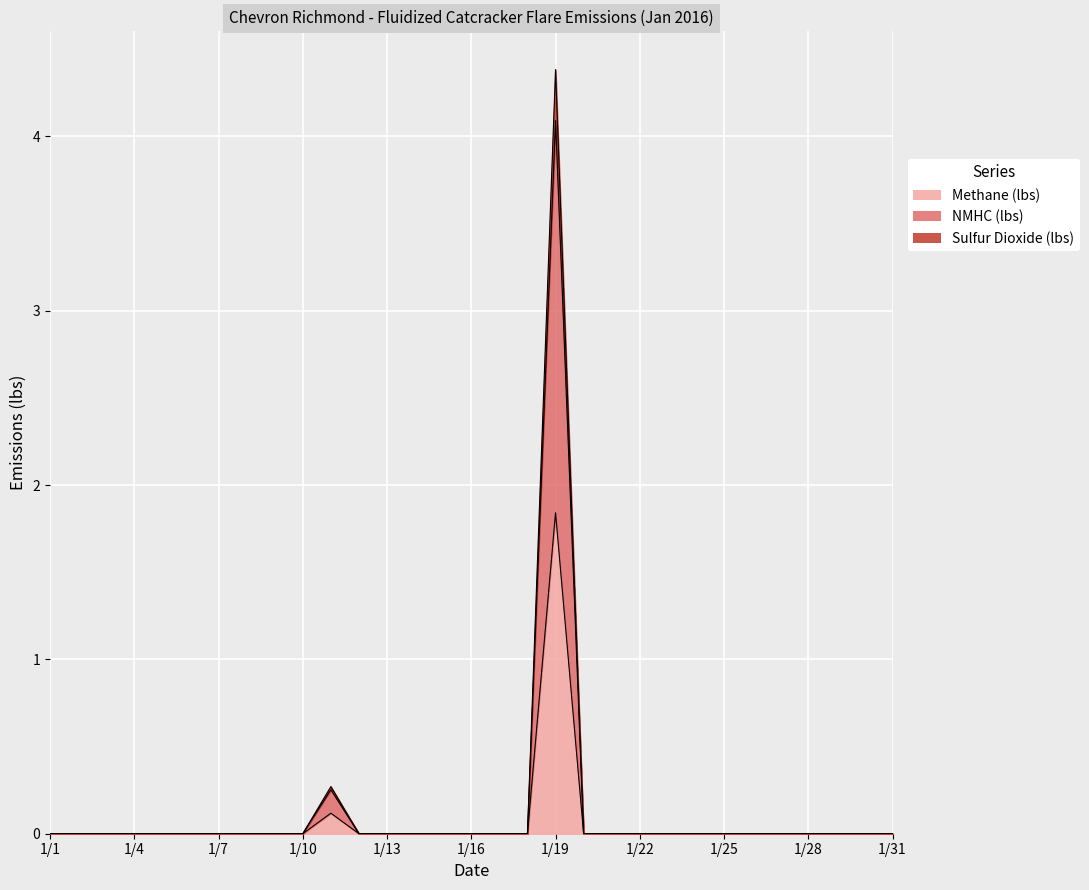

Reading right to left, list all the values displayed in this chart.

Methane (lbs): 1/31=0.0	1/30=0.0	1/29=0.0	1/28=0.0	1/27=0.0	1/26=0.0	1/25=0.0	1/24=0.0	1/23=0.0	1/22=0.0	1/21=0.0	1/20=0.0	1/19=1.8	1/18=0.0	1/17=0.0	1/16=0.0	1/15=0.0	1/14=0.0	1/13=0.0	1/12=0.0	1/11=0.1	1/10=0.0	1/9=0.0	1/8=0.0	1/7=0.0	1/6=0.0	1/5=0.0	1/4=0.0	1/3=0.0	1/2=0.0	1/1=0.0
NMHC (lbs): 1/31=0.0	1/30=0.0	1/29=0.0	1/28=0.0	1/27=0.0	1/26=0.0	1/25=0.0	1/24=0.0	1/23=0.0	1/22=0.0	1/21=0.0	1/20=0.0	1/19=4.1	1/18=0.0	1/17=0.0	1/16=0.0	1/15=0.0	1/14=0.0	1/13=0.0	1/12=0.0	1/11=0.3	1/10=0.0	1/9=0.0	1/8=0.0	1/7=0.0	1/6=0.0	1/5=0.0	1/4=0.0	1/3=0.0	1/2=0.0	1/1=0.0
Sulfur Dioxide (lbs): 1/31=0.0	1/30=0.0	1/29=0.0	1/28=0.0	1/27=0.0	1/26=0.0	1/25=0.0	1/24=0.0	1/23=0.0	1/22=0.0	1/21=0.0	1/20=0.0	1/19=4.4	1/18=0.0	1/17=0.0	1/16=0.0	1/15=0.0	1/14=0.0	1/13=0.0	1/12=0.0	1/11=0.3	1/10=0.0	1/9=0.0	1/8=0.0	1/7=0.0	1/6=0.0	1/5=0.0	1/4=0.0	1/3=0.0	1/2=0.0	1/1=0.0